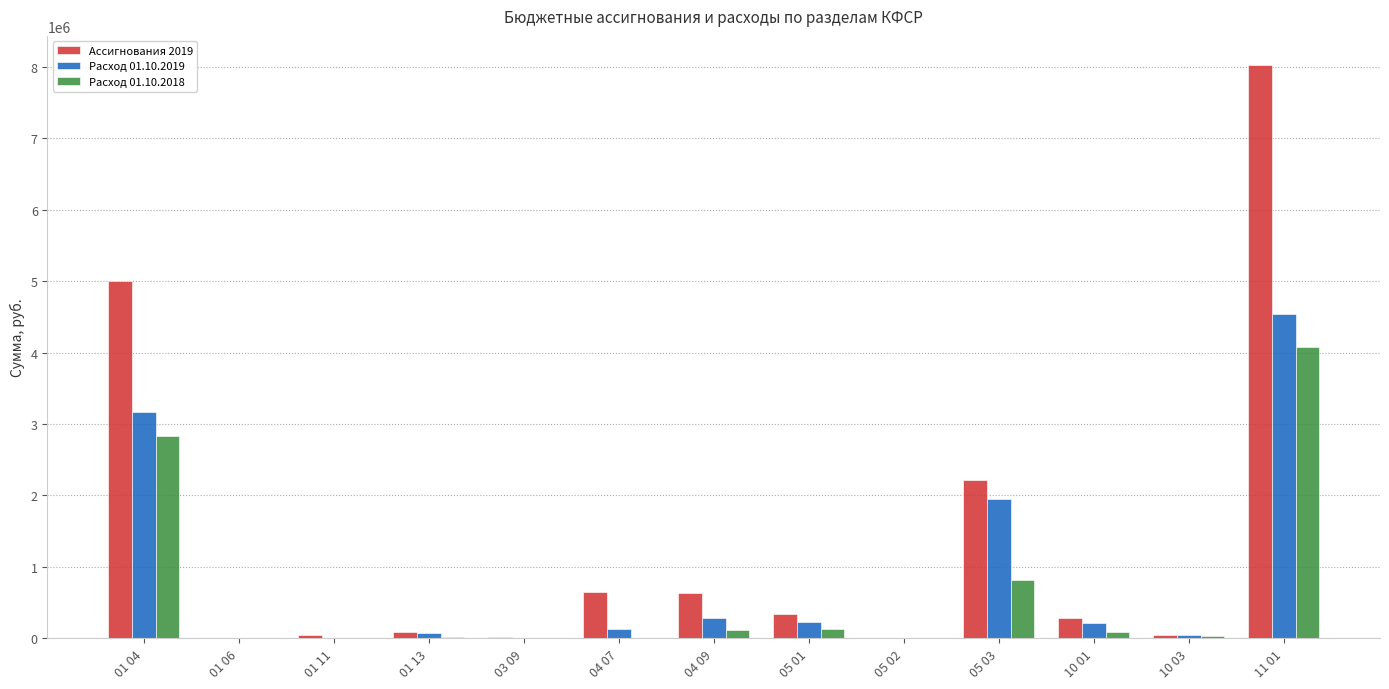

Where does the Ассигнования 2019 series first go above 280561?

01 04